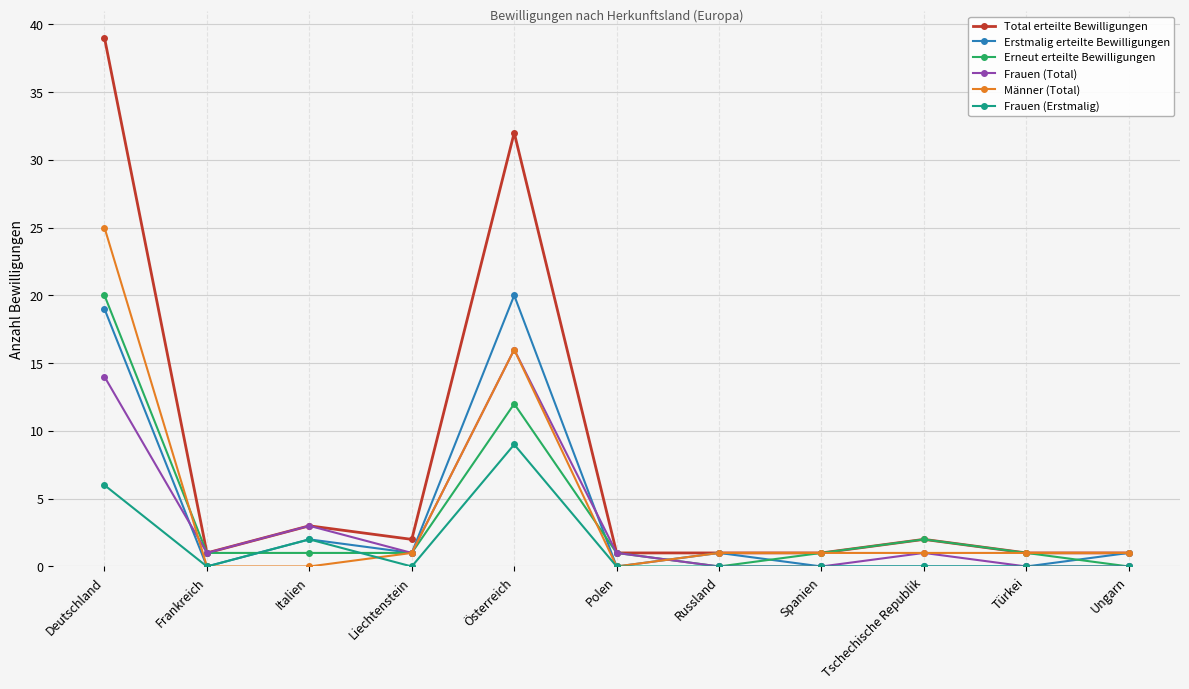

What is the total value across all series at Polen?

3